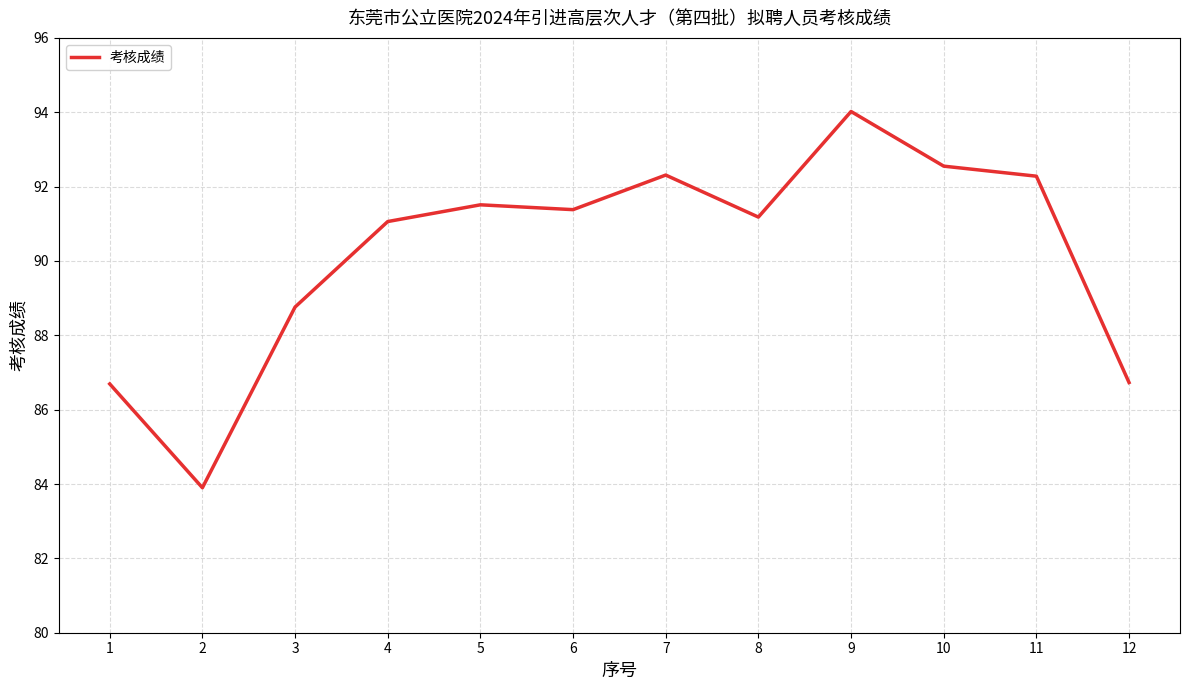

What is the minimum value shown in the chart?

83.9